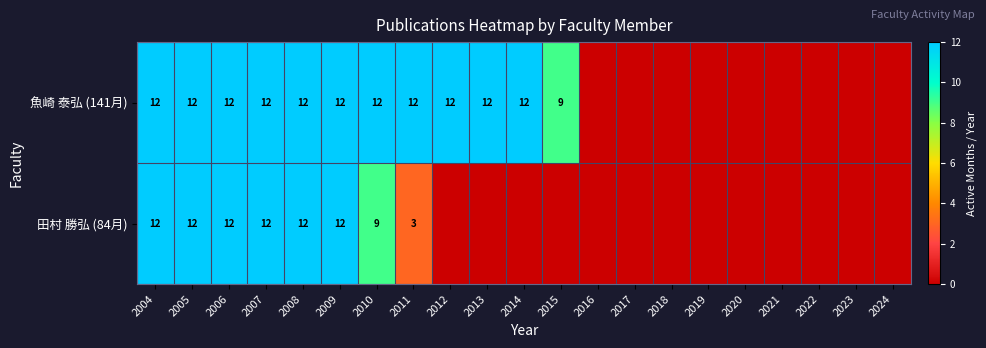

What is the greatest value displayed?

12